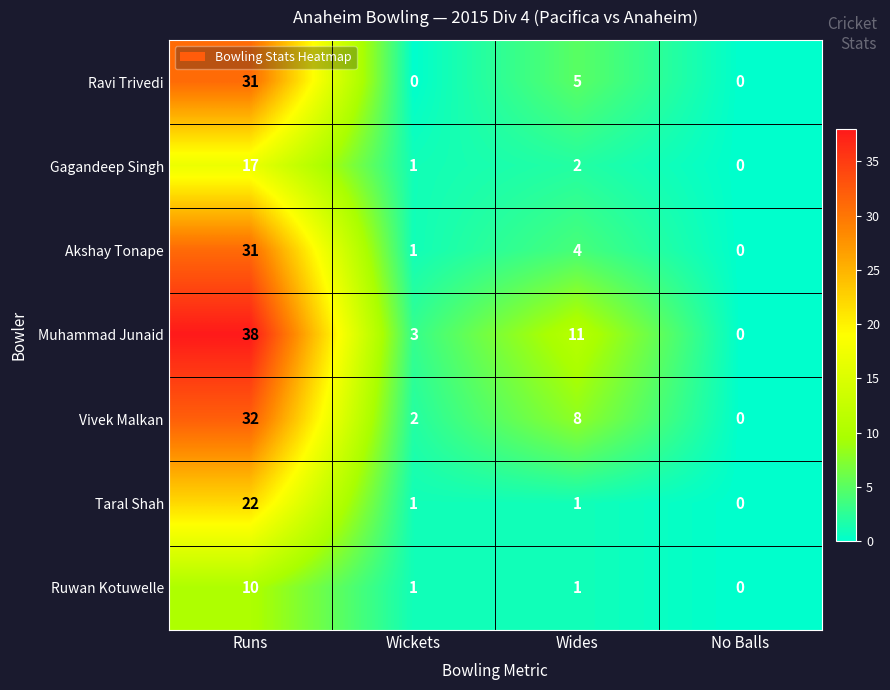

At which category is the sum across all series the highest?

Runs